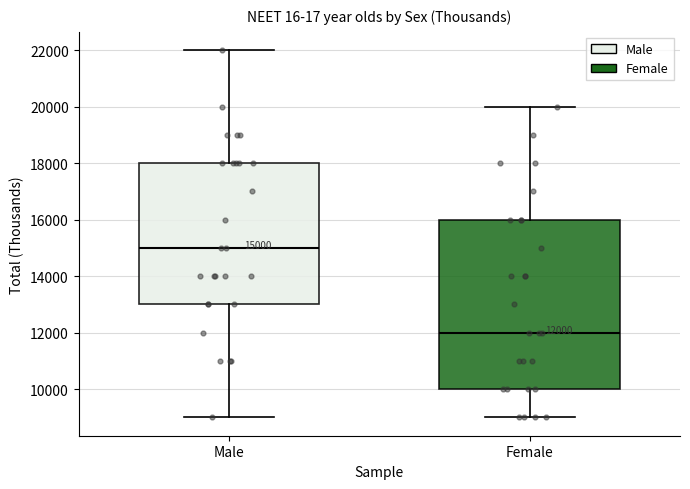

Which box is the tallest, from its lower edge to its upper edge?

Female